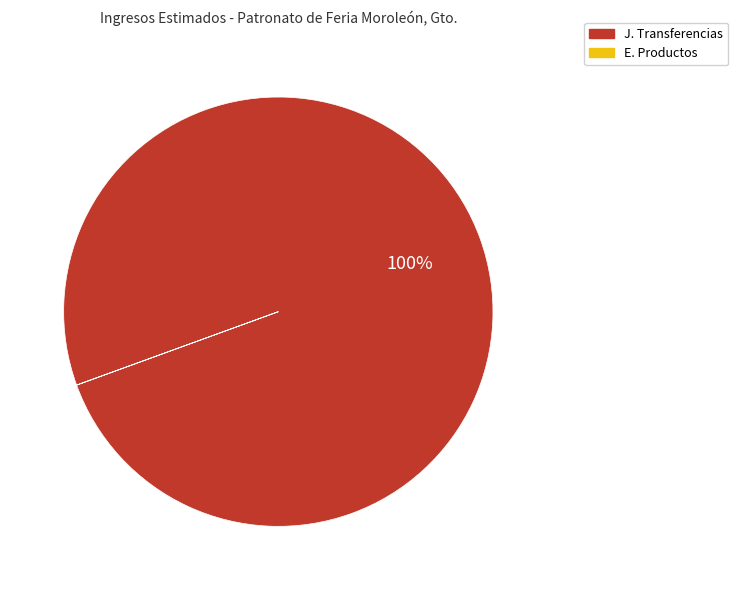

Is there any slice that represents more than half of the pie?

Yes